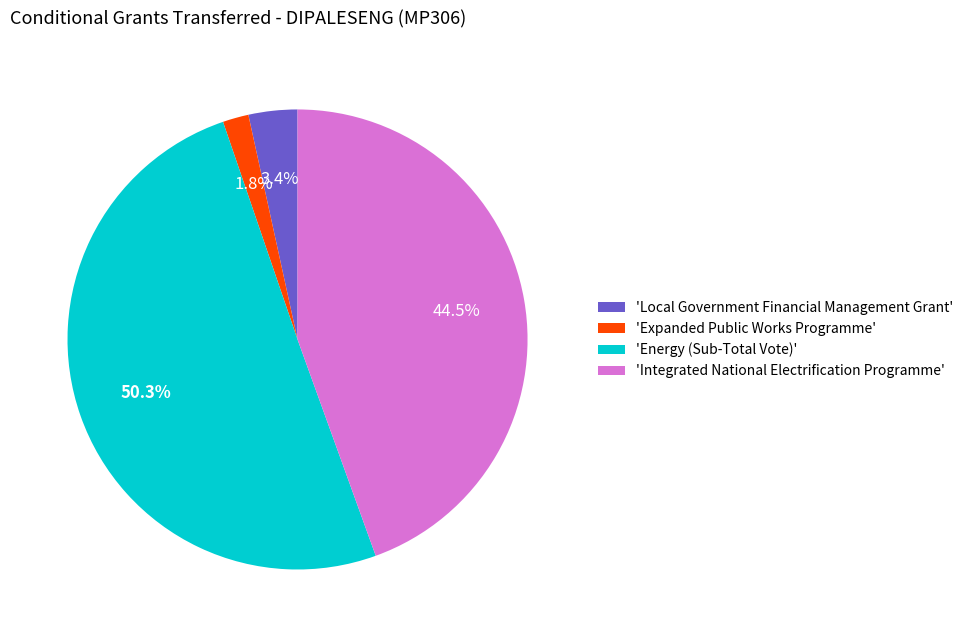

Combined, what portion of the pie is 'Expanded Public Works Programme' and 'Energy (Sub-Total Vote)'?

52.1%